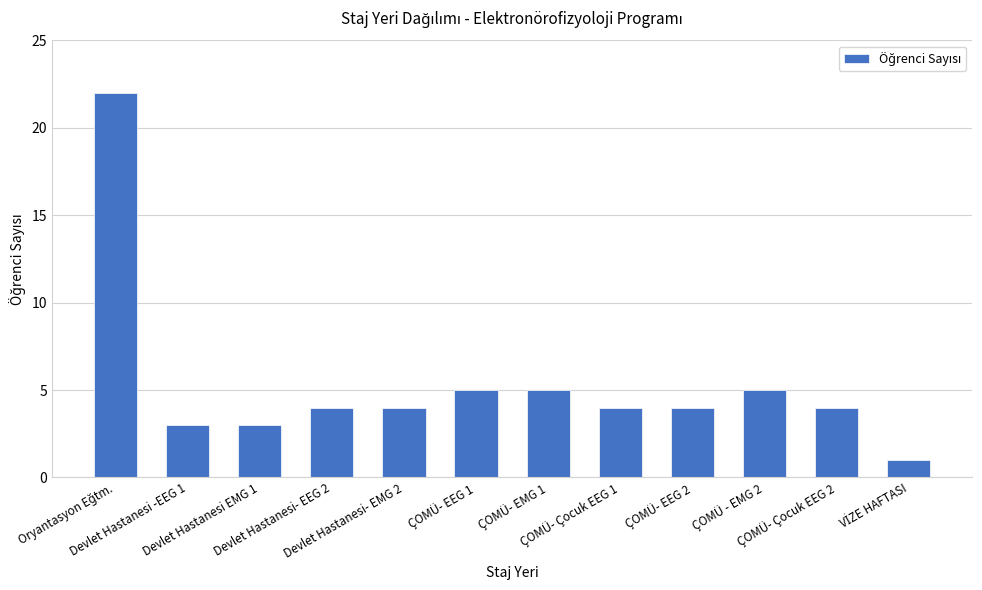

What position from the right is Devlet Hastanesi- EMG 2?

8